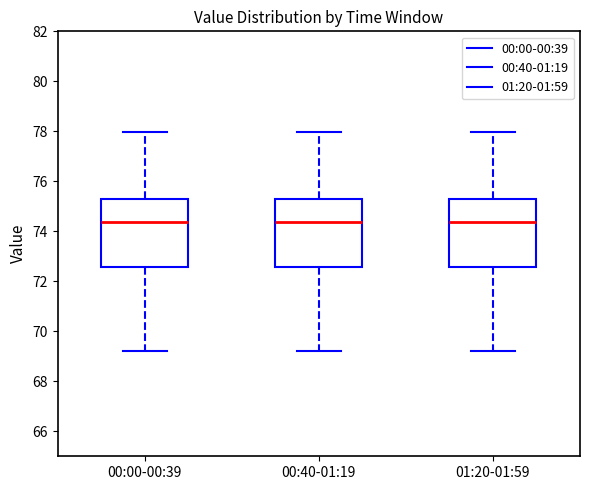

Where does the upper whisker of the box for 00:00-00:39 end on the y-axis? The values are not printed on the chart, so give them approximately, as read against the axis.

78.0